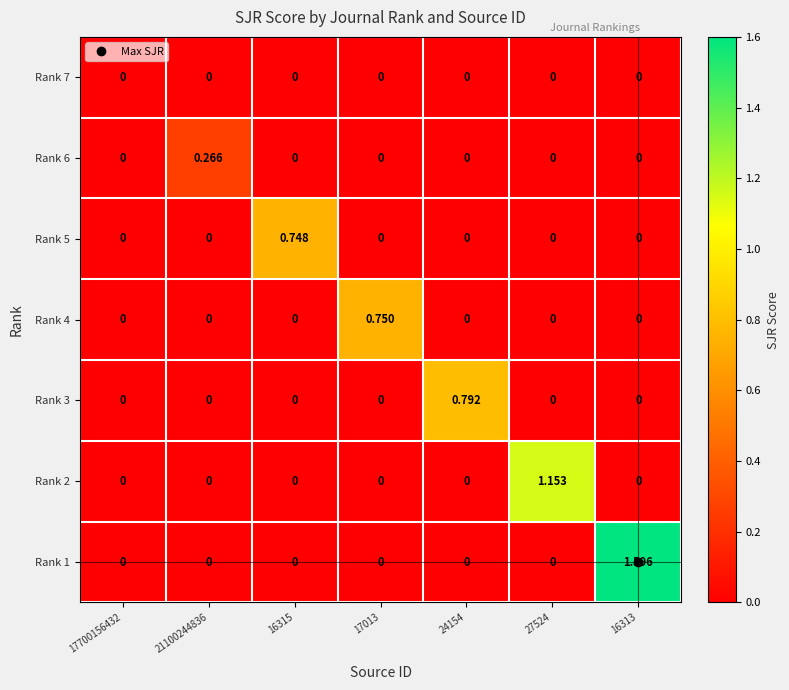

Reading left to right, list all the values displayed in this chart.

Rank 7: 17700156432=0.0	21100244836=0.0	16315=0.0	17013=0.0	24154=0.0	27524=0.0	16313=0.0
Rank 6: 17700156432=0.0	21100244836=0.3	16315=0.0	17013=0.0	24154=0.0	27524=0.0	16313=0.0
Rank 5: 17700156432=0.0	21100244836=0.0	16315=0.7	17013=0.0	24154=0.0	27524=0.0	16313=0.0
Rank 4: 17700156432=0.0	21100244836=0.0	16315=0.0	17013=0.8	24154=0.0	27524=0.0	16313=0.0
Rank 3: 17700156432=0.0	21100244836=0.0	16315=0.0	17013=0.0	24154=0.8	27524=0.0	16313=0.0
Rank 2: 17700156432=0.0	21100244836=0.0	16315=0.0	17013=0.0	24154=0.0	27524=1.2	16313=0.0
Rank 1: 17700156432=0.0	21100244836=0.0	16315=0.0	17013=0.0	24154=0.0	27524=0.0	16313=1.6